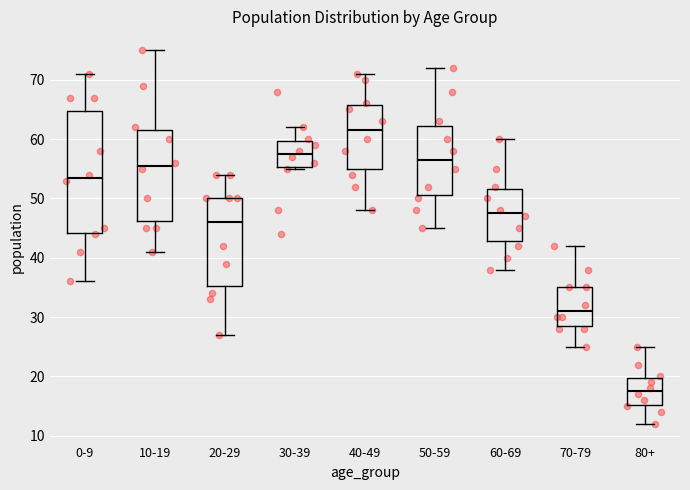

Reading left to right, transcribe this box plot: for each box, give where its median line is, the range the box spans, and where its two whiskers end, as read against the y-axis. The values are not printed on the chart, so give them approximately, as read against the axis.

0-9: median 54, box 44 to 65, whiskers 36 to 71
10-19: median 56, box 46 to 62, whiskers 41 to 75
20-29: median 46, box 35 to 50, whiskers 27 to 54
30-39: median 58, box 55 to 60, whiskers 55 to 62
40-49: median 62, box 55 to 66, whiskers 48 to 71
50-59: median 57, box 51 to 62, whiskers 45 to 72
60-69: median 48, box 43 to 52, whiskers 38 to 60
70-79: median 31, box 29 to 35, whiskers 25 to 42
80+: median 18, box 15 to 20, whiskers 12 to 25